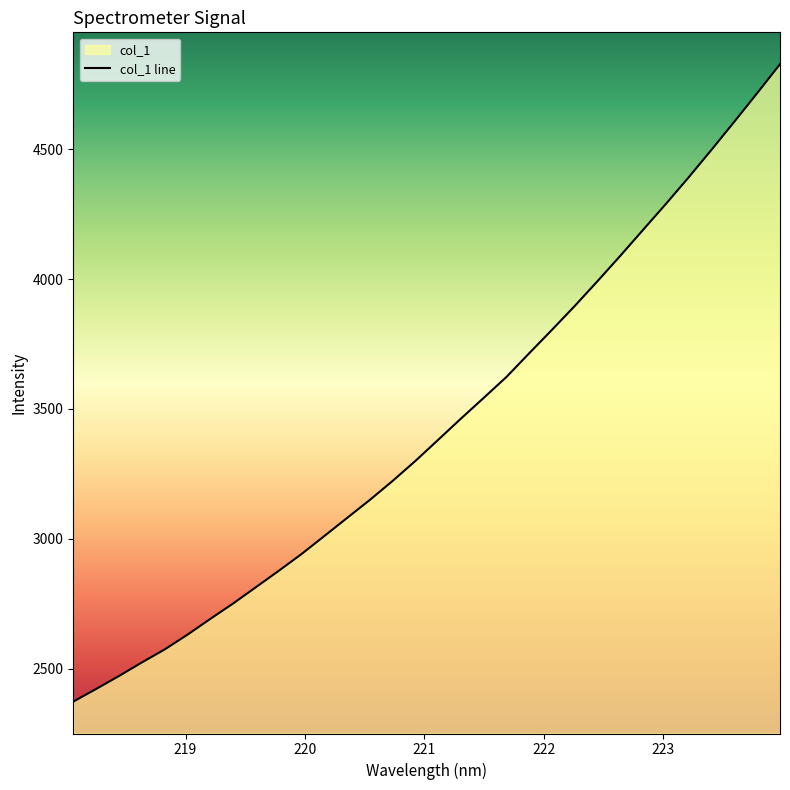

What is the minimum value shown in the chart?

2373.6